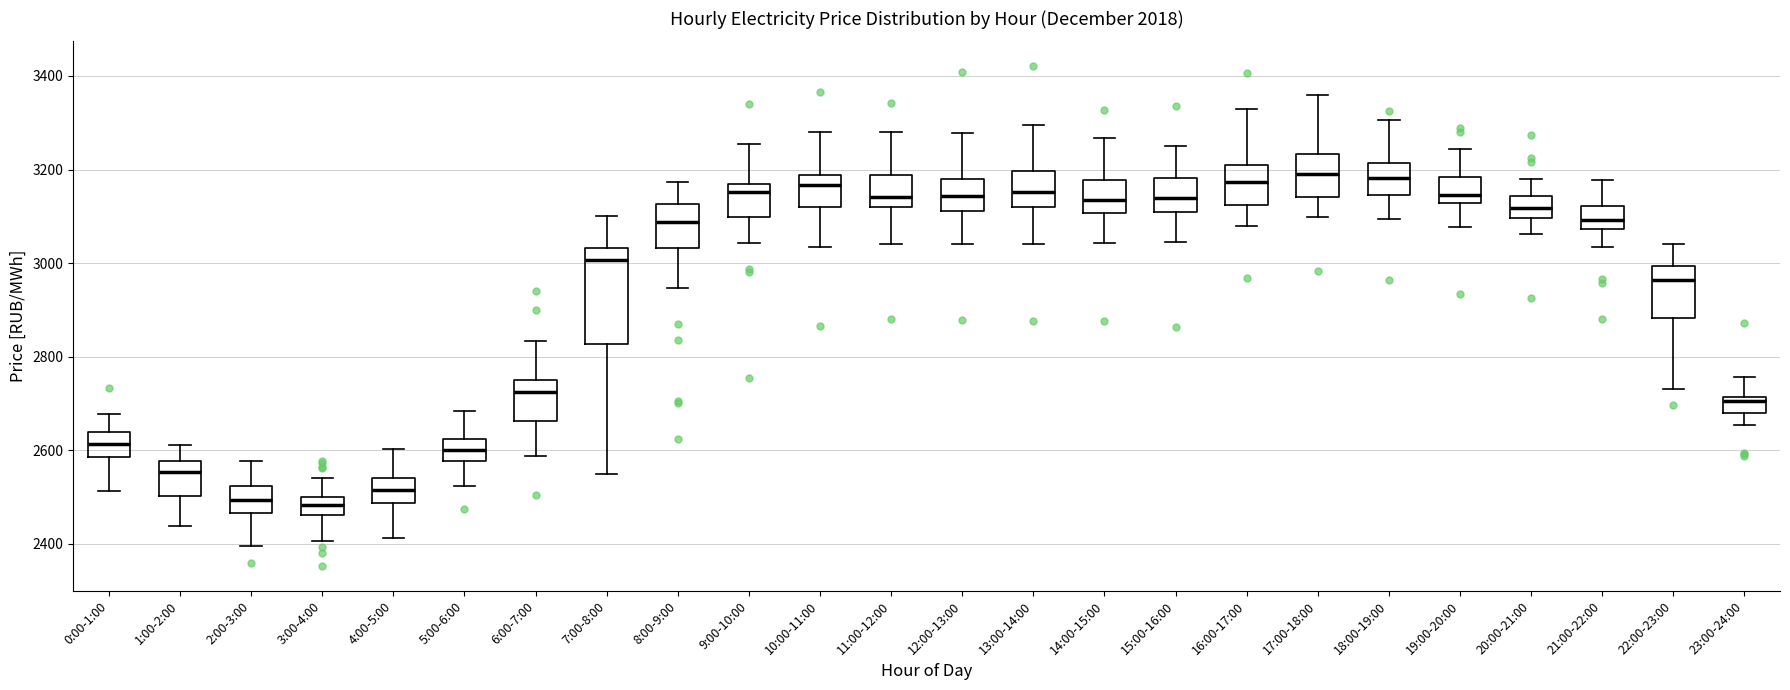

Comparing the boxes themselves (not the whiskers), which one is the tallest?

7:00-8:00